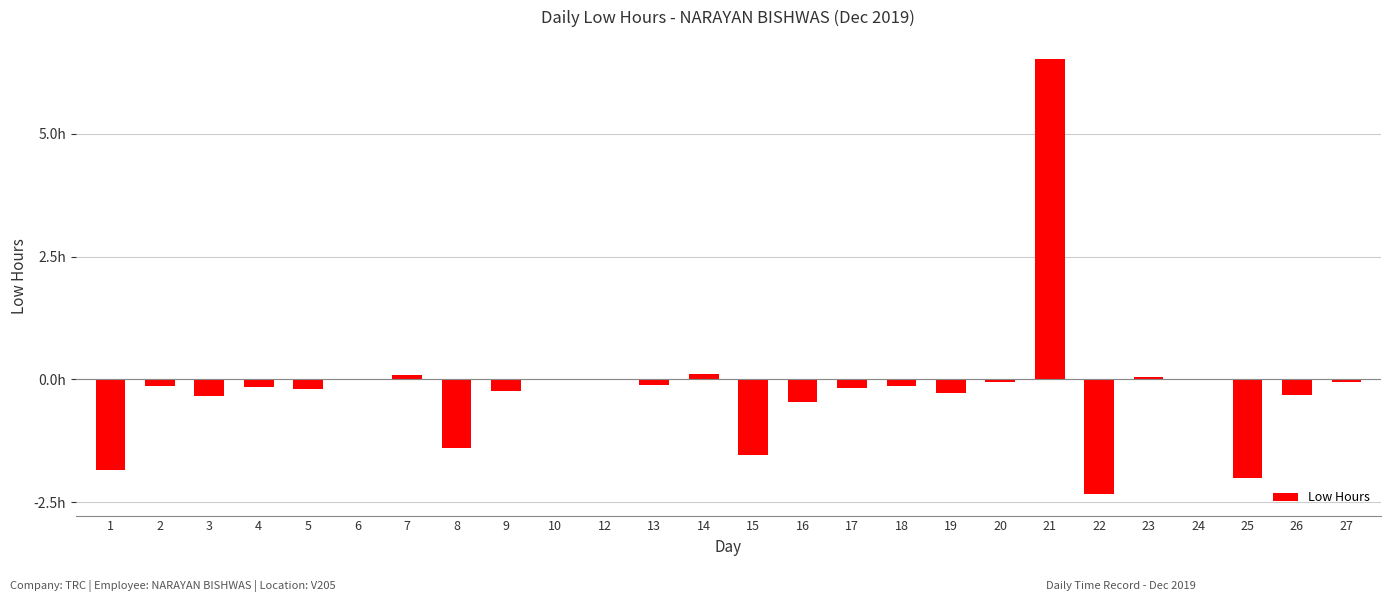

List the labels in order of value, largest first.

21, 14, 7, 23, 6, 10, 24, 12, 27, 20, 13, 2, 18, 4, 17, 5, 9, 19, 26, 3, 16, 8, 15, 1, 25, 22